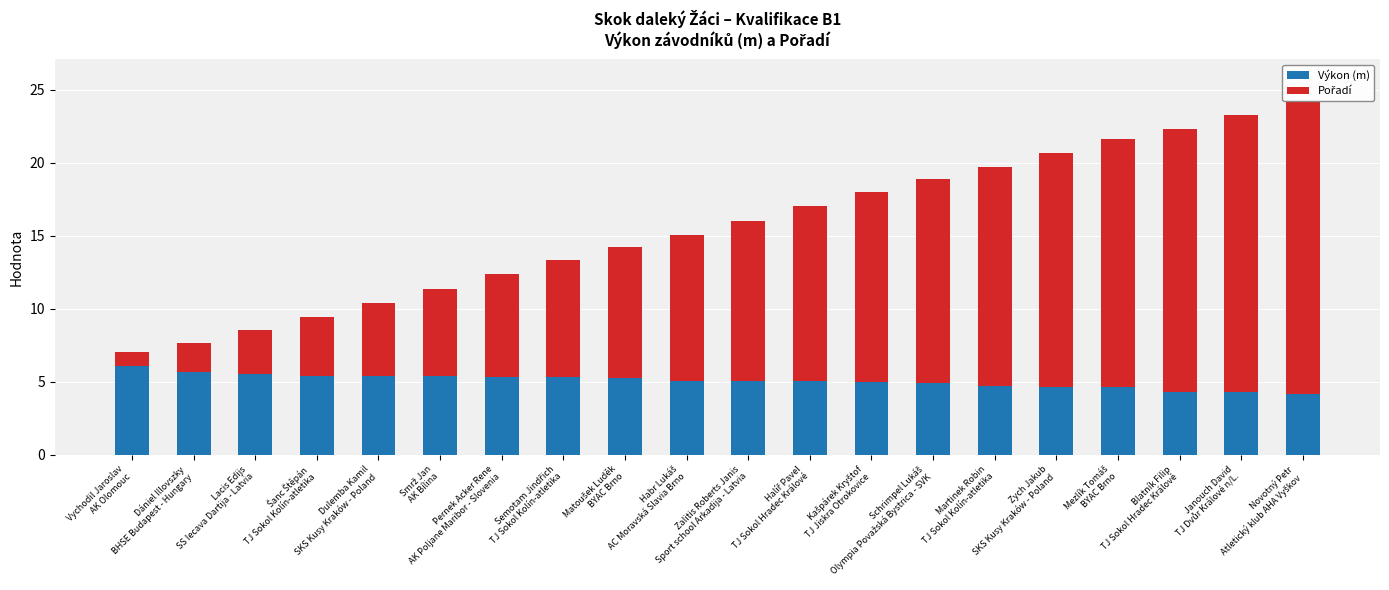

What is the difference between the highest and lowest values at Janouch David
TJ Dvůr Králové n/L.?

14.7